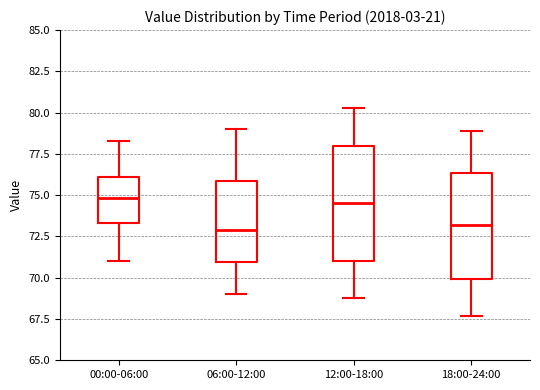

Reading left to right, read every box against the y-axis: the position of its median line, the range the box covers, and the ends of its whiskers. The values are not printed on the chart, so give them approximately, as read against the axis.

00:00-06:00: median 75.0, box 73.5 to 76.0, whiskers 71.0 to 78.5
06:00-12:00: median 73.0, box 71.0 to 76.0, whiskers 69.0 to 79.0
12:00-18:00: median 74.5, box 71.0 to 78.0, whiskers 69.0 to 80.5
18:00-24:00: median 73.0, box 70.0 to 76.5, whiskers 67.5 to 79.0